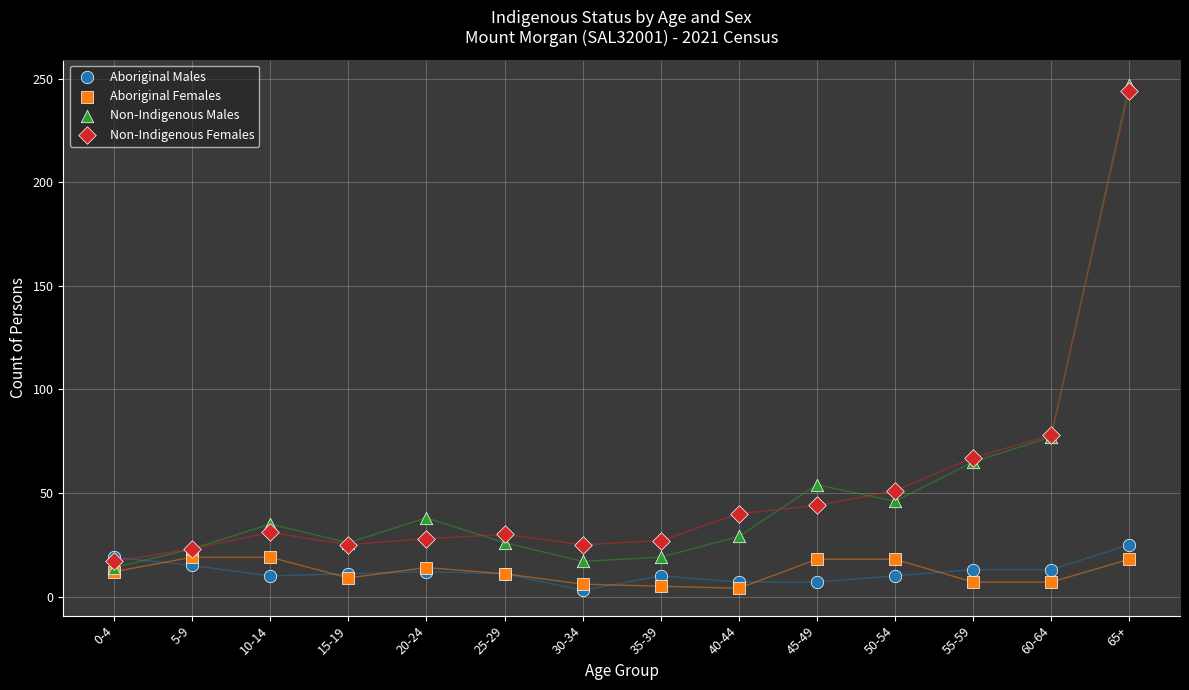

Which series has the largest Y range (max minus min)?

Non-Indigenous Males